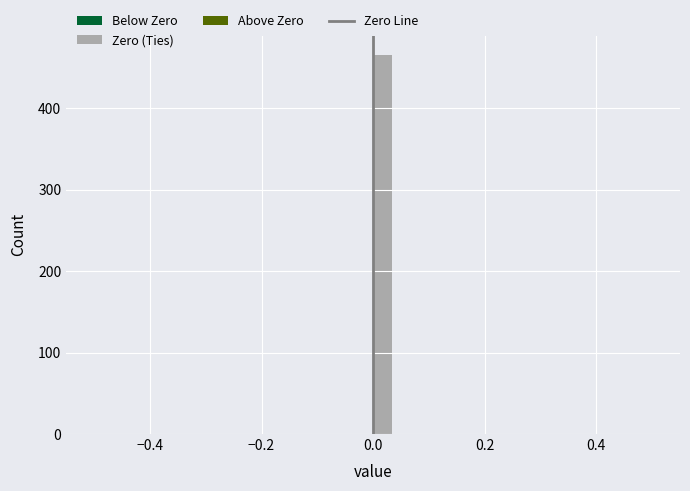

Around what value on the x-axis is the tallest bar? Give the approximate position of its centre, as read against the axis.

0.02